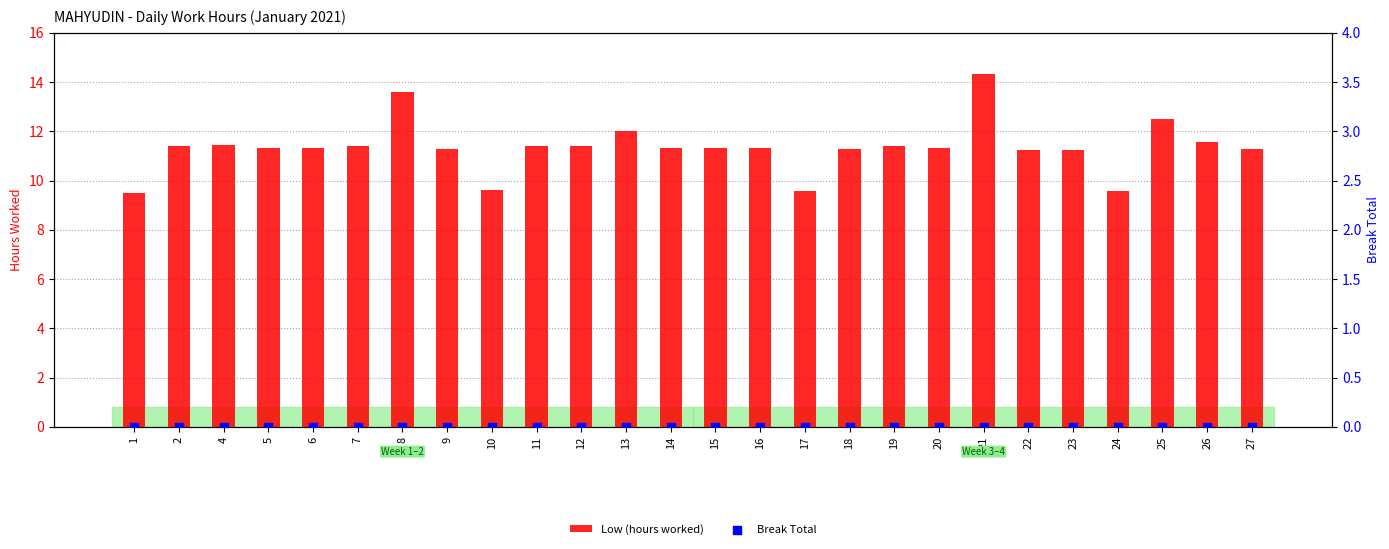

Which series reaches the maximum Y coordinate?

Low (hours worked)